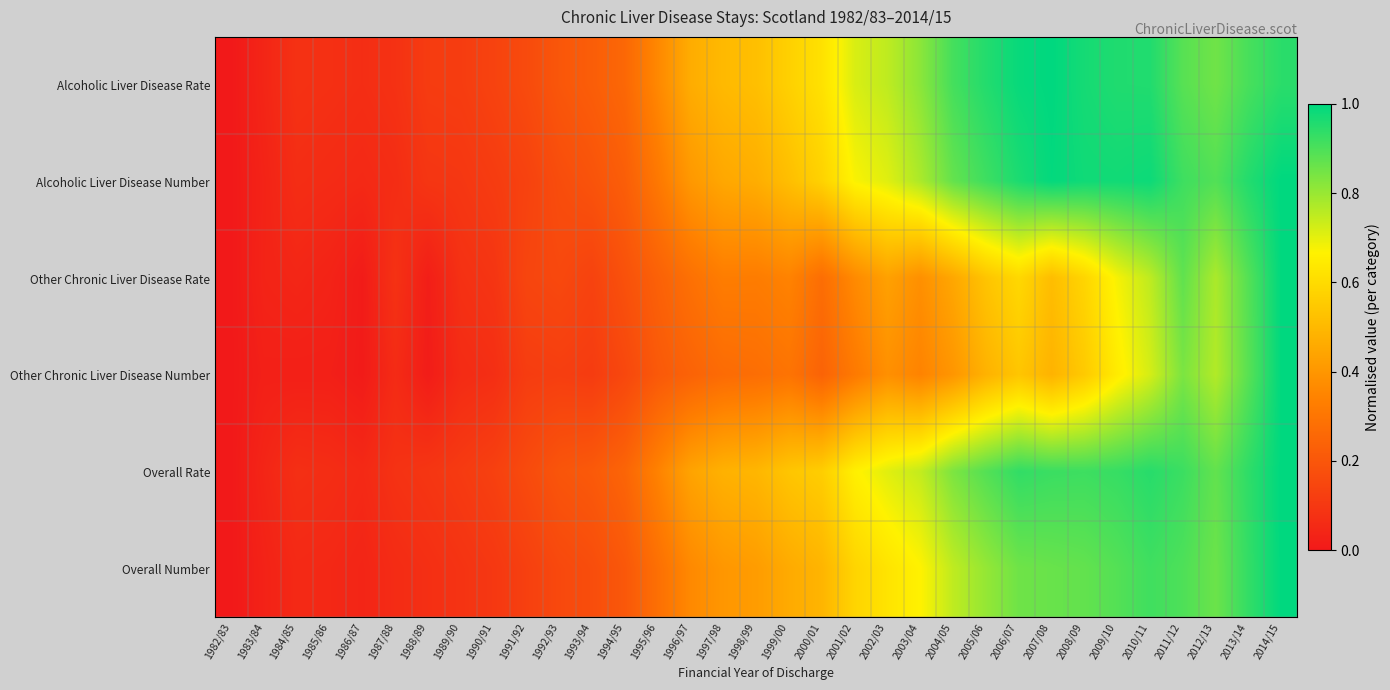

What is the difference between the highest and lowest values at 1988/89?

0.1